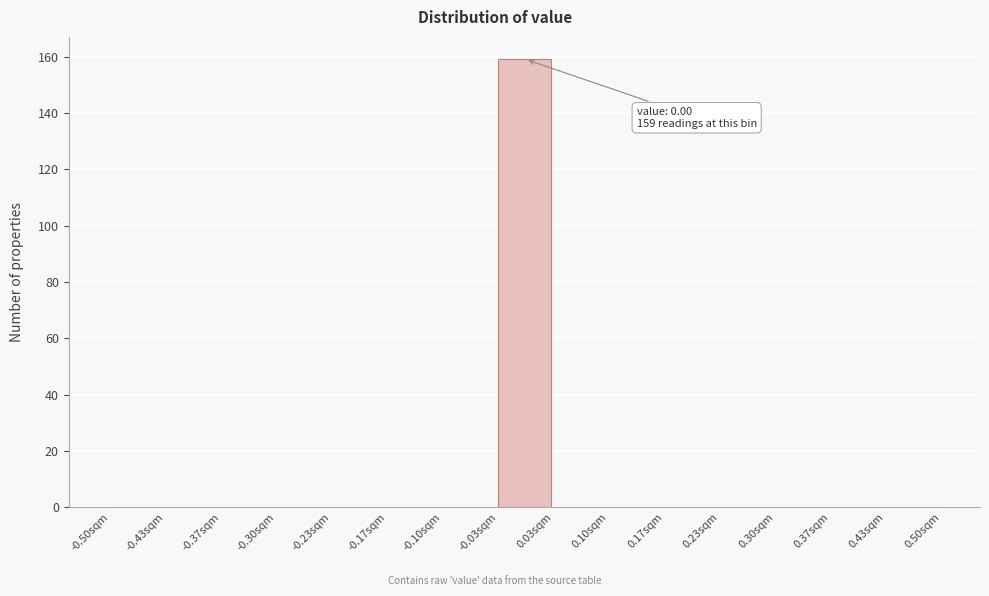

Over which range of the x-axis is the bar tallest?

-0.03 to 0.03